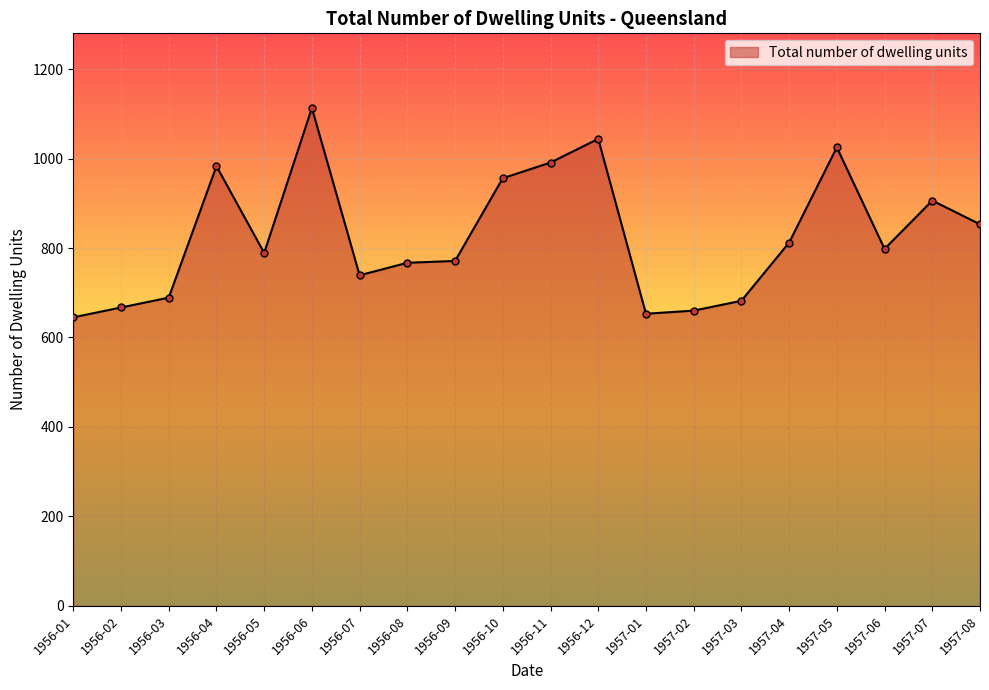

The chart shows a value of 1741 at 1956-06. True or false?

False